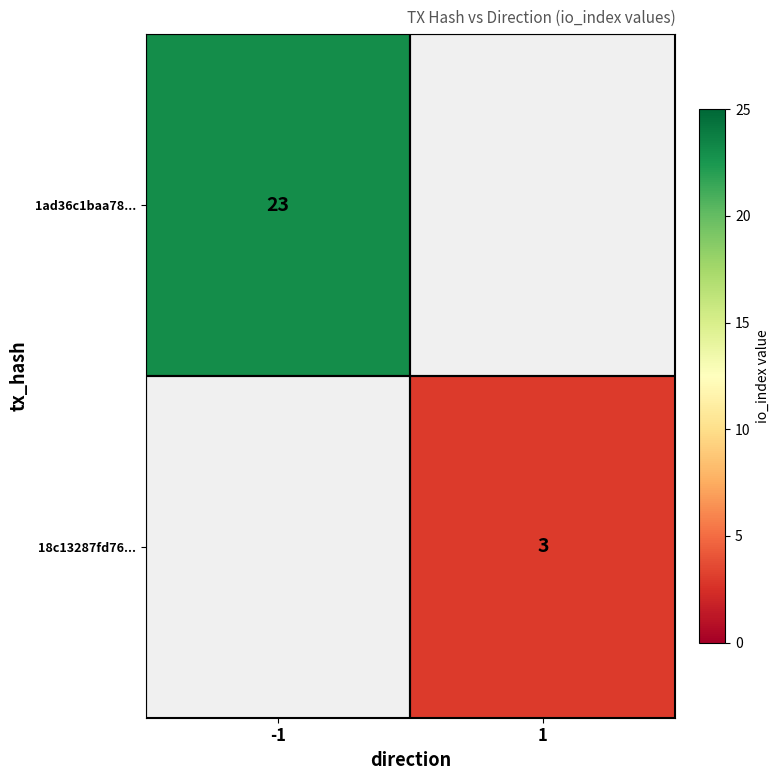

Is the value of 18c13287fd76... at 1 greater than the value of 1ad36c1baa78... at -1?

No